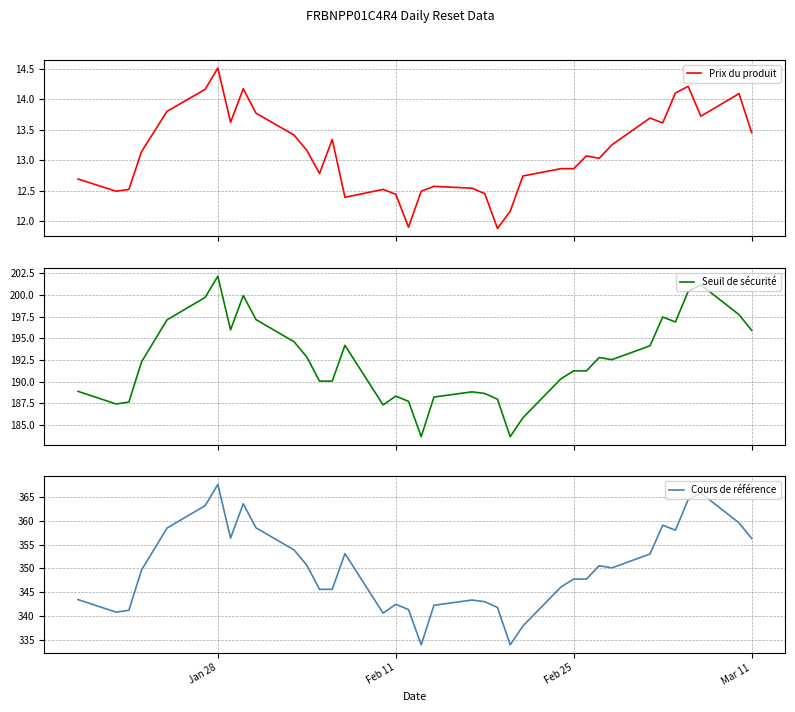

What is the highest value of the Prix du produit series?

14.5